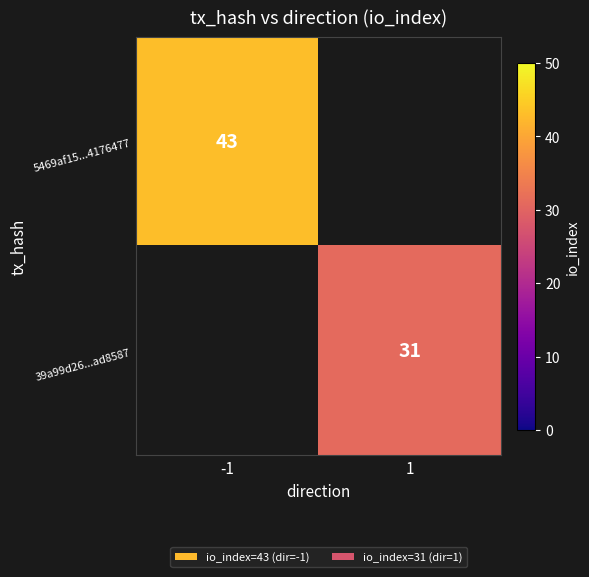

Is it true that 39a99d26...ad8587 equals 48 at 1?

False